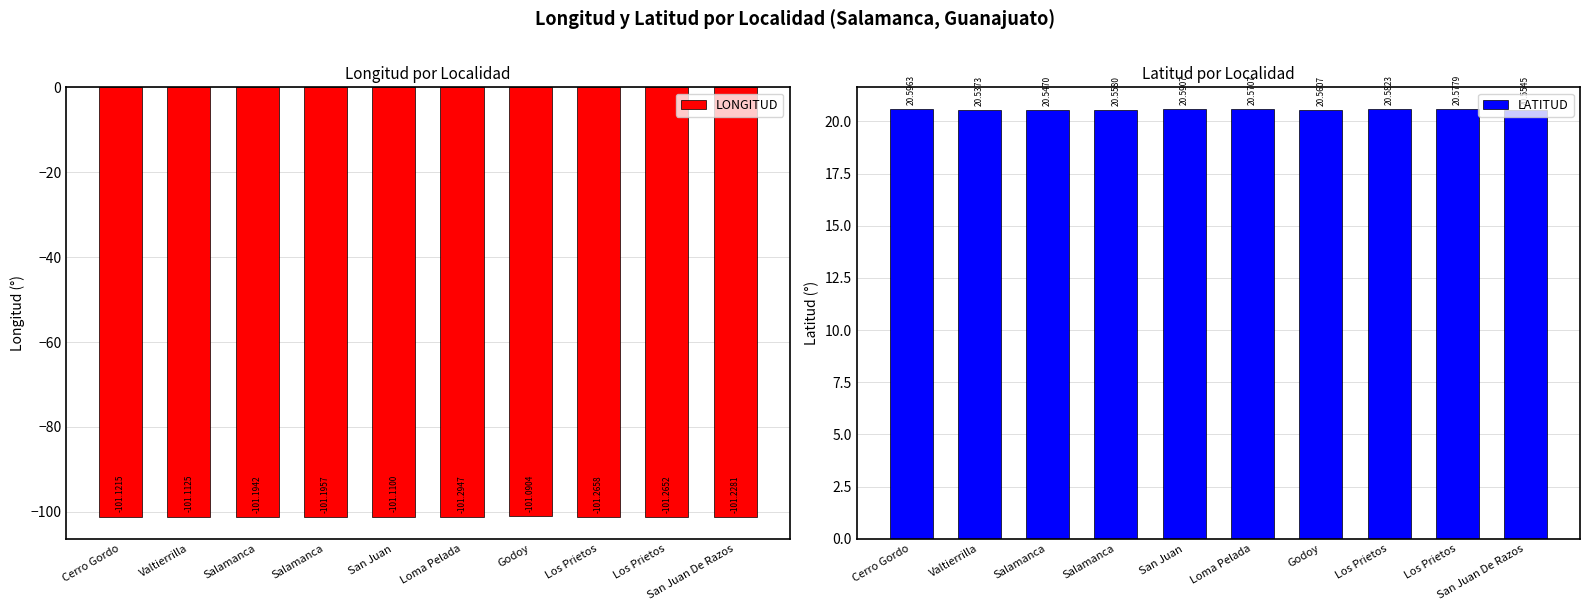

List the labels in order of LATITUD value, largest first.

Cerro Gordo, San Juan, Los Prietos, Los Prietos, Loma Pelada, Godoy, Salamanca, San Juan De Razos, Salamanca, Valtierrilla